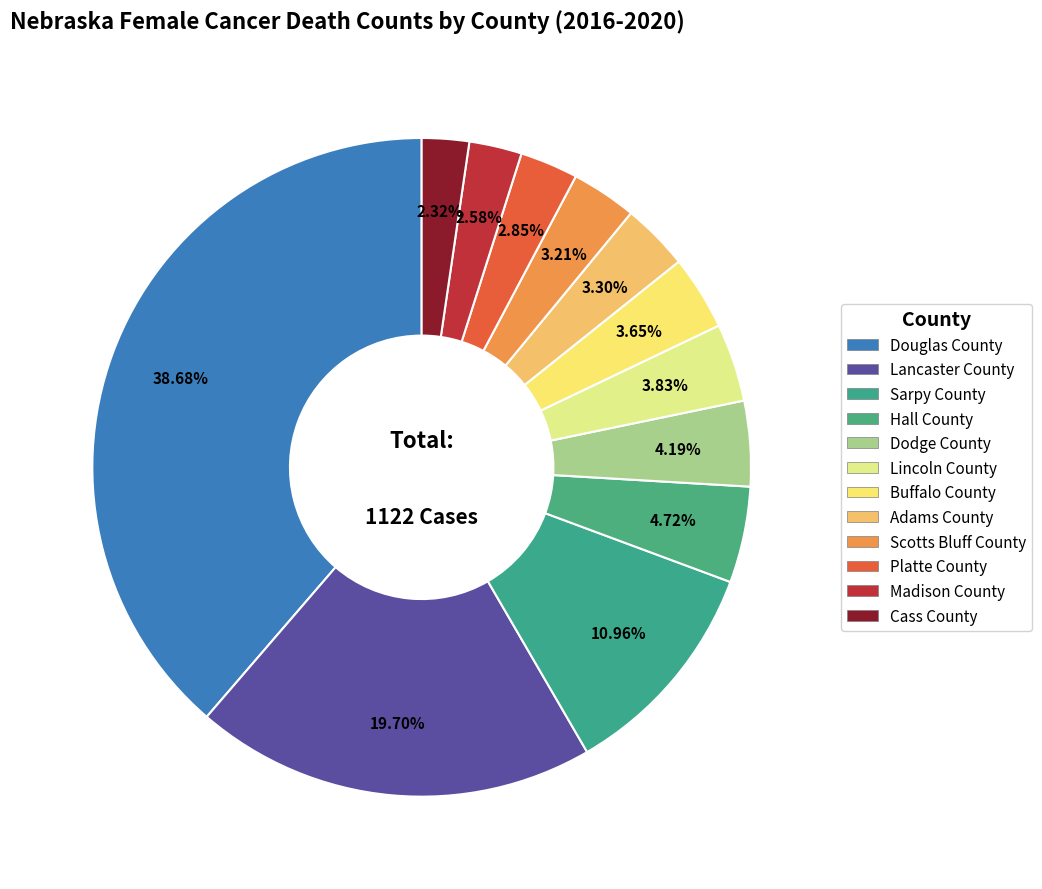

Is there a majority slice in this chart?

No